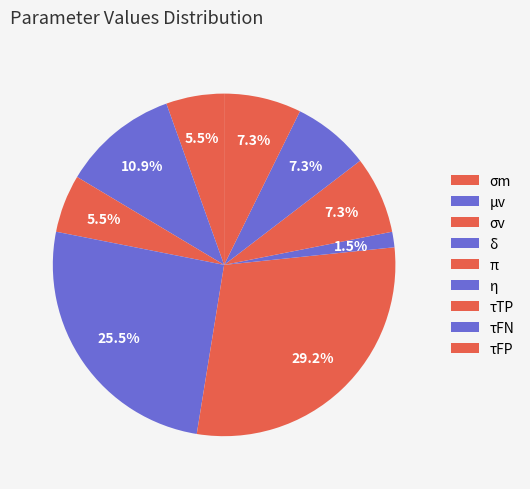

To the nearest percent, what portion does τFN represent?

7%